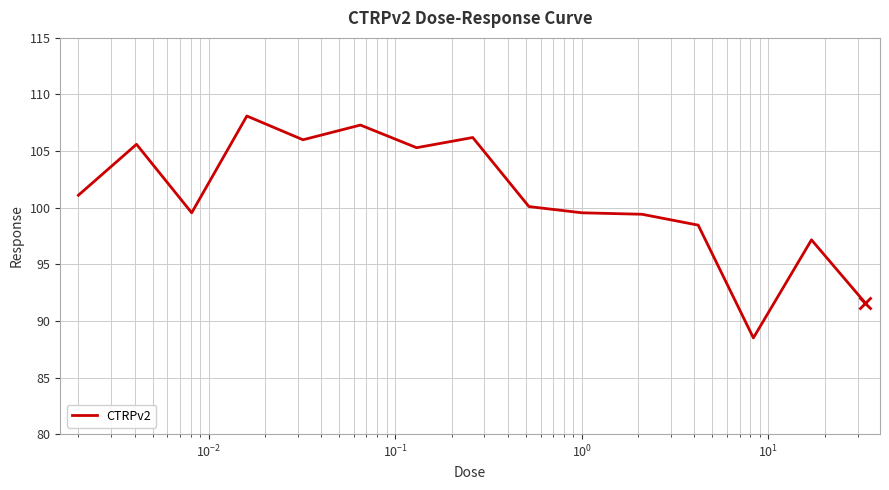

What is the minimum value shown in the chart?

88.5